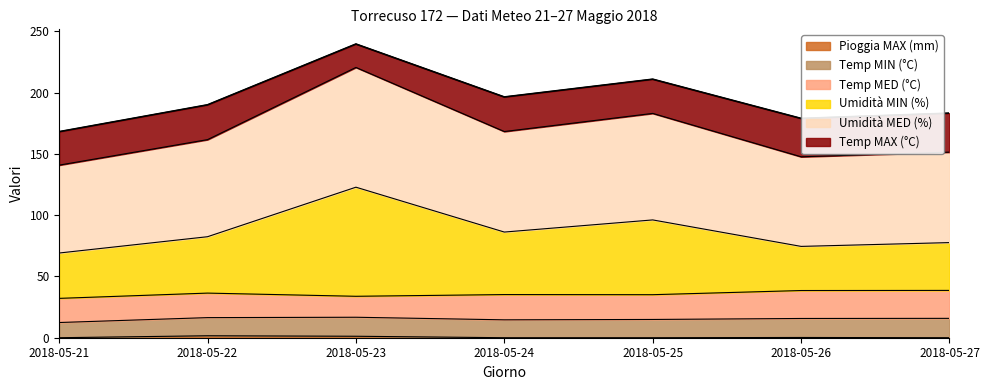

What is the total value across all series at 2018-05-21?

168.1